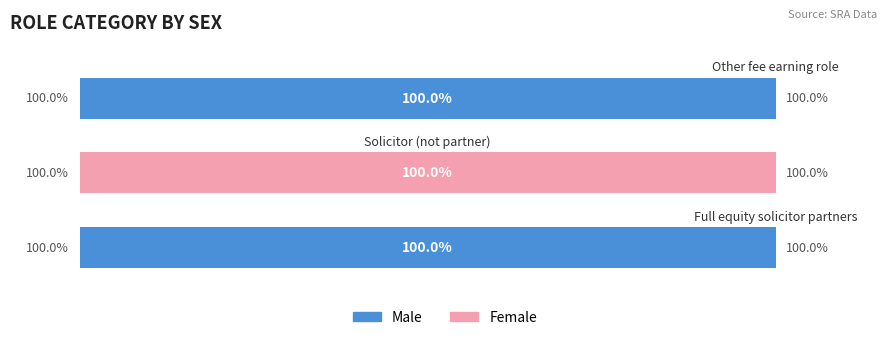

Reading right to left, transcribe all the data shown in this chart.

Male: 100	0	100
Female: 0	100	0